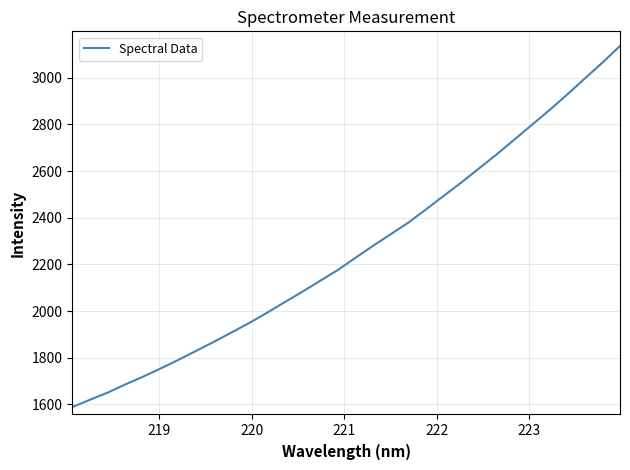

What is the minimum value shown in the chart?

1588.4